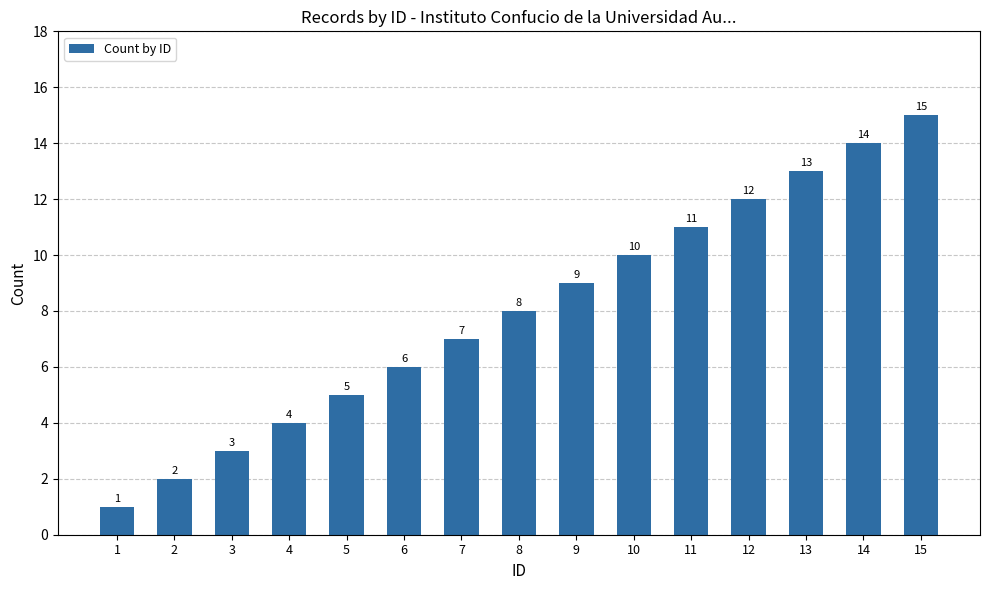

What is the change in value from 1 to 4?

+3